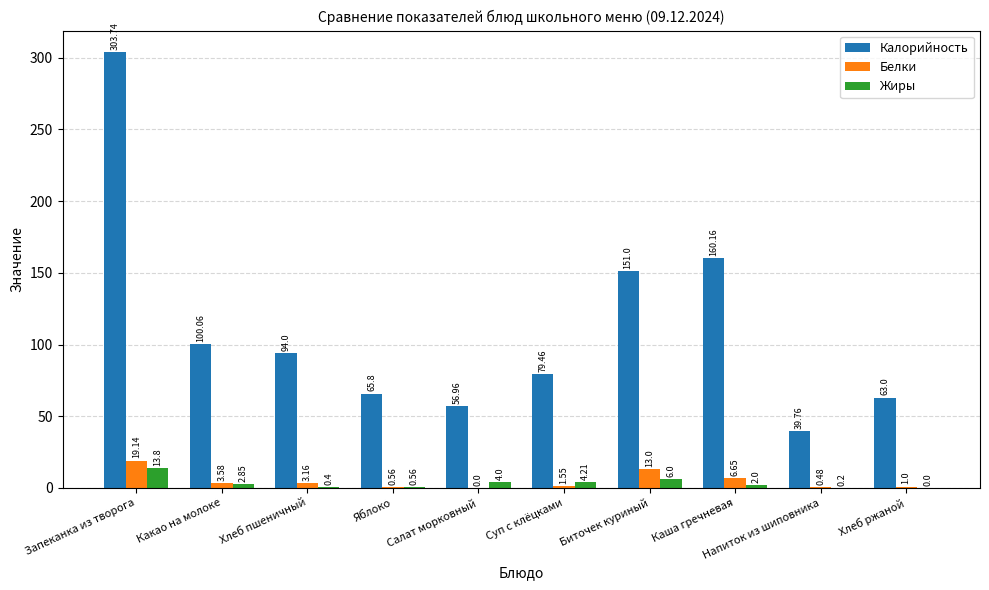

At which label does Белки first exceed 3?

Запеканка из творога